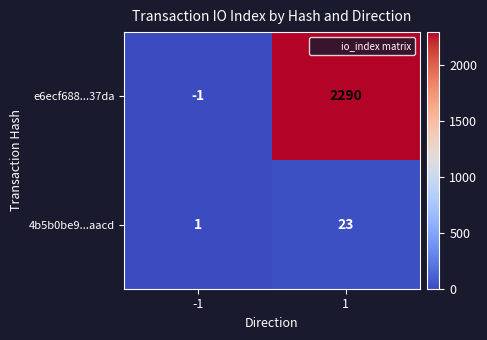

Is it true that 4b5b0be9...aacd equals 12 at 1?

False